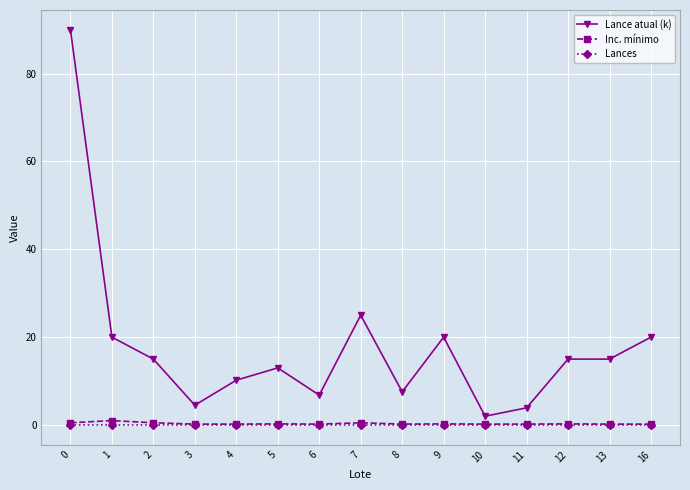

List the series in order of their peak value, lowest first.

Lances, Inc. mínimo, Lance atual (k)